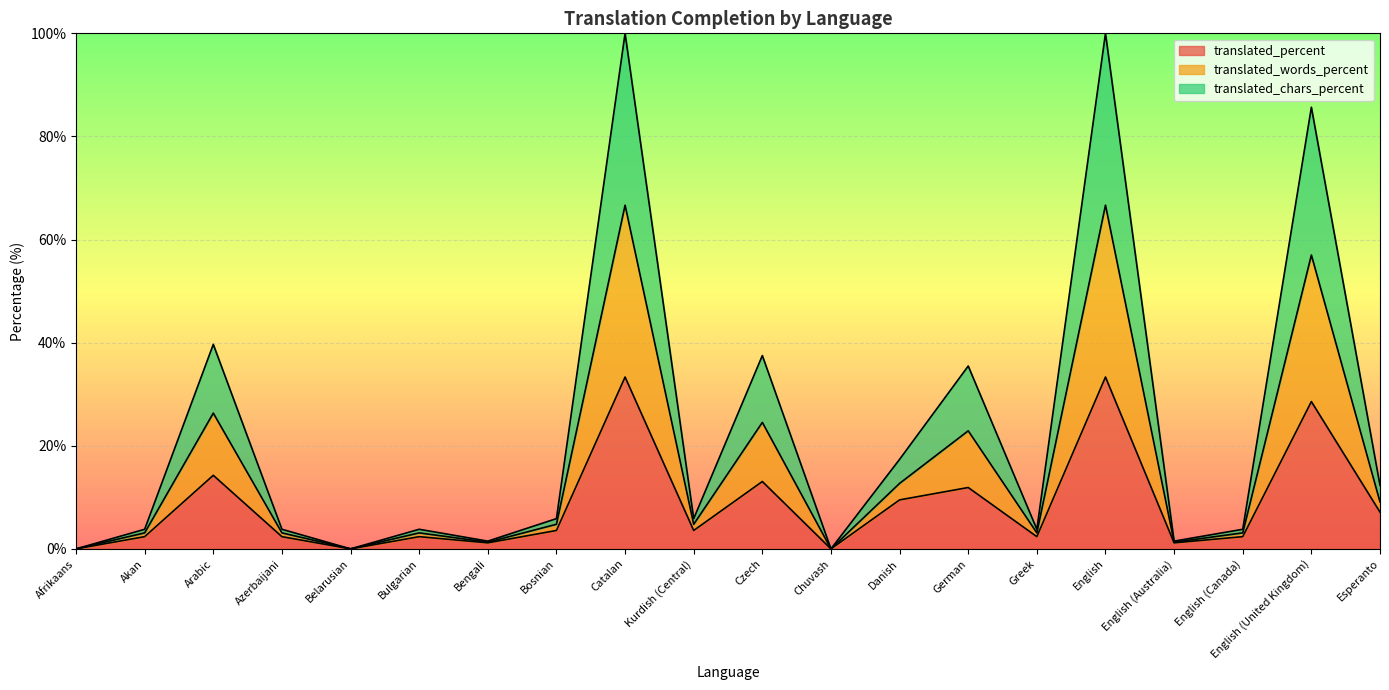

True or false: translated_percent and translated_chars_percent intersect in this chart.

False